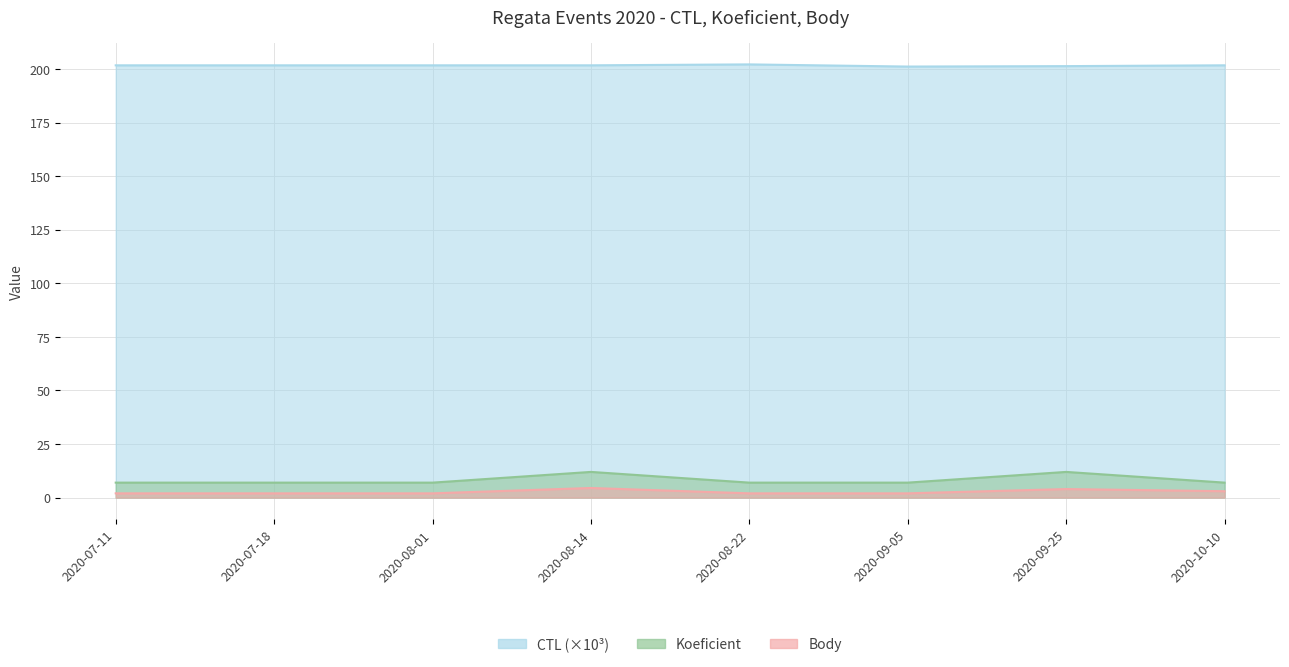

How many lines are shown in the chart?

3